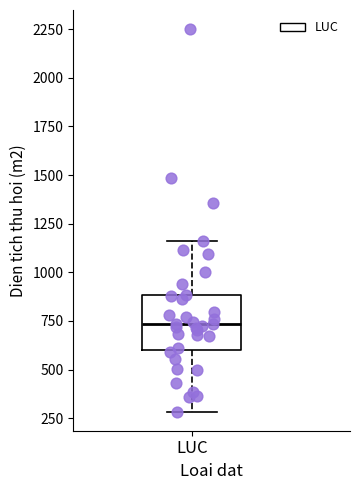

Read this box plot against the y-axis: the position of the median line, the range covered by the box, and the ends of both whiskers. The values are not printed on the chart, so give them approximately, as read against the axis.

median 750, box 600 to 900, whiskers 300 to 1150